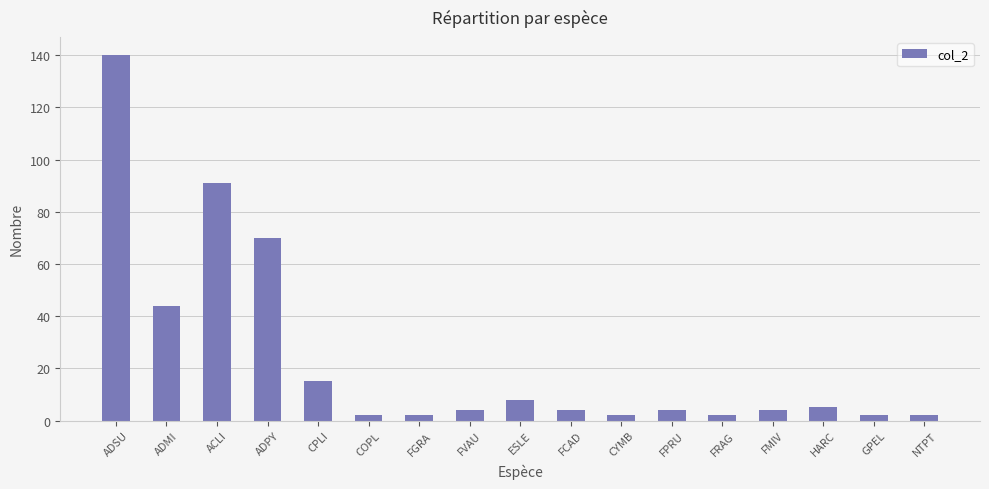

What is the average value?

24